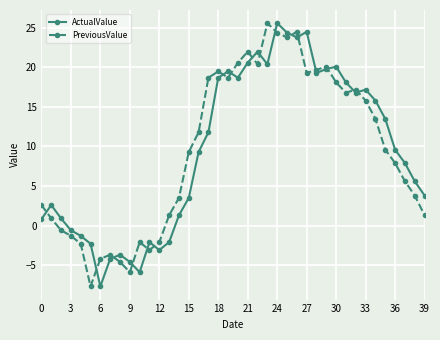

Does the chart display data point markers on the line(s)?

Yes